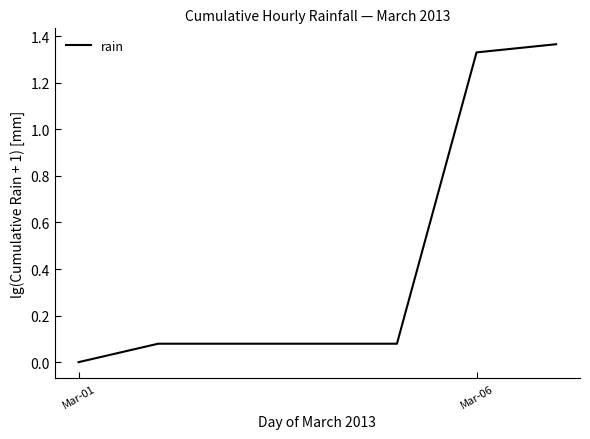

What is the average value?

0.4